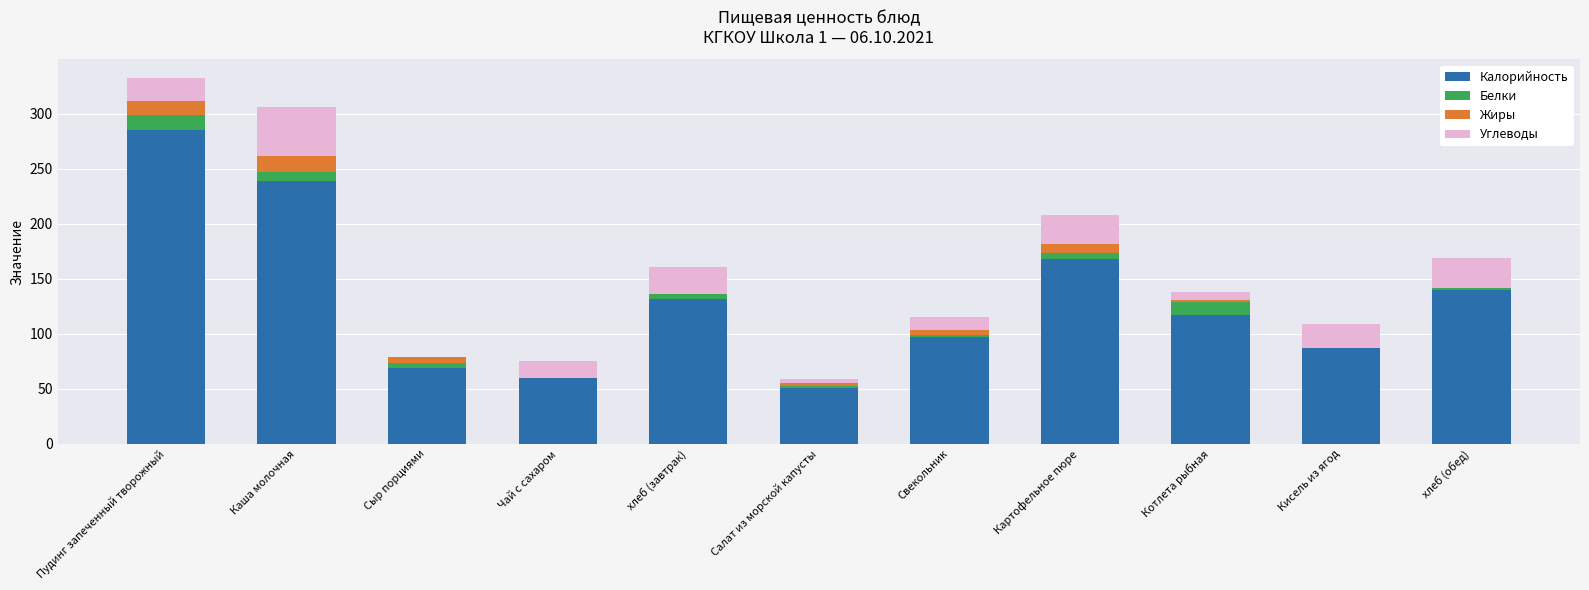

What is the total value across all series at Пудинг запеченный творожный?

333.0